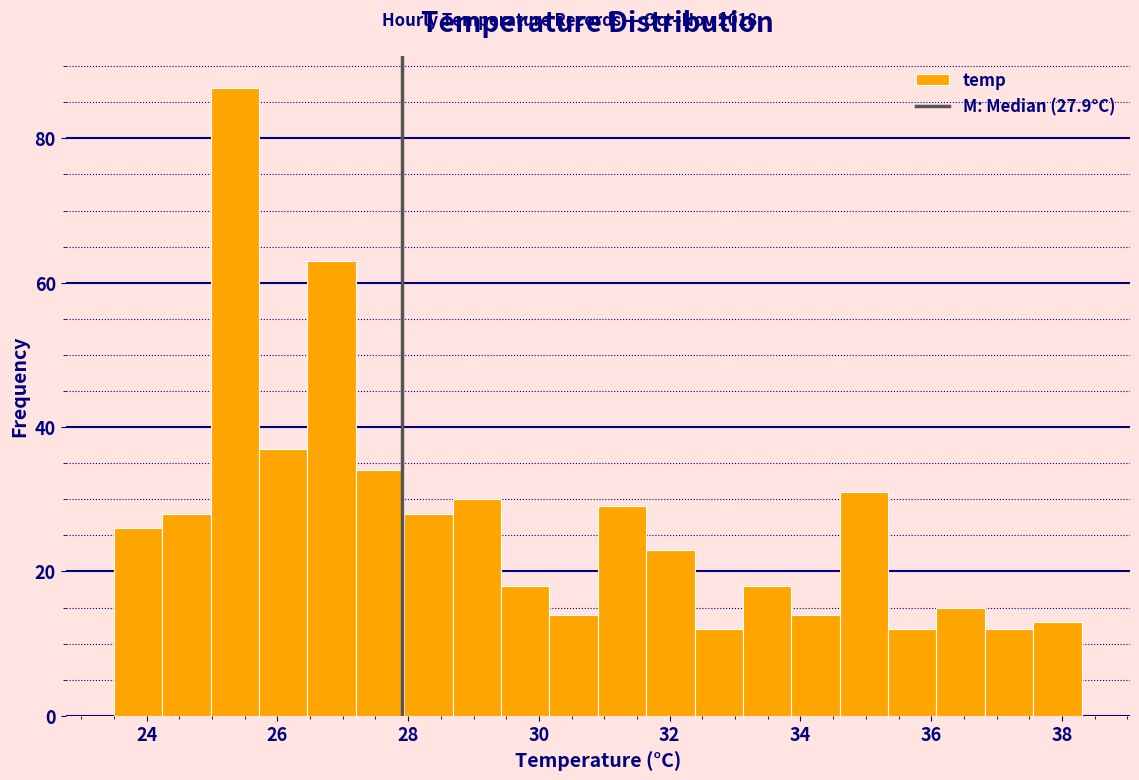

Around what value on the x-axis is the tallest bar? Give the approximate position of its centre, as read against the axis.

25.4